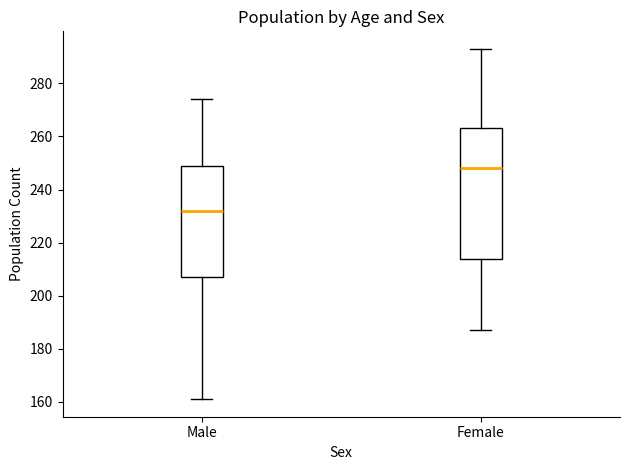

Reading left to right, read every box against the y-axis: the position of its median line, the range the box covers, and the ends of its whiskers. The values are not printed on the chart, so give them approximately, as read against the axis.

Male: median 232, box 208 to 250, whiskers 162 to 274
Female: median 248, box 214 to 264, whiskers 188 to 294